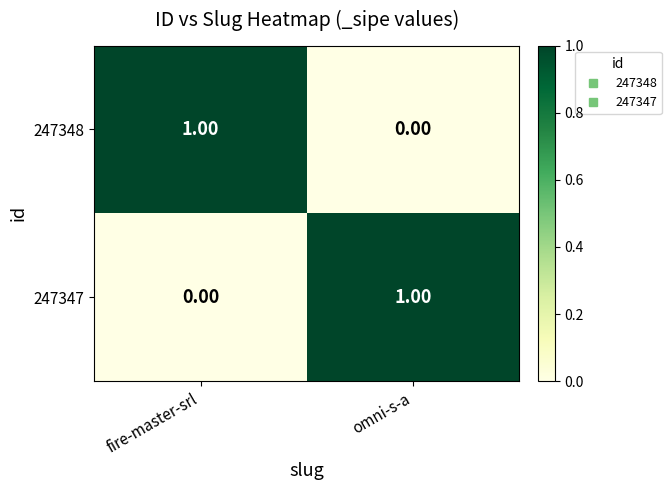

At which label is 247347 closest to 0?

fire-master-srl